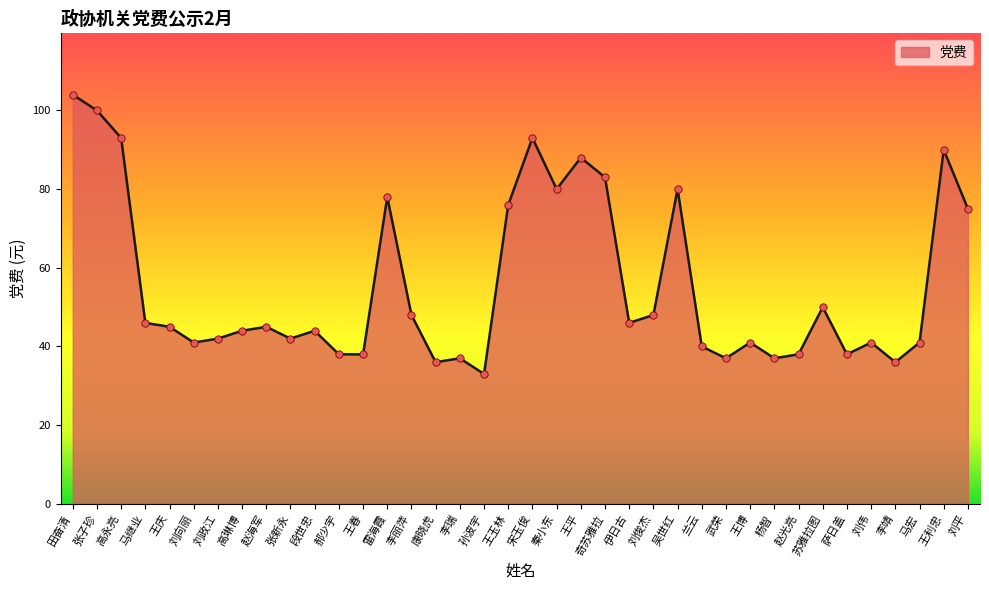

What is the change in value from 王庆 to 吴世红?

+35